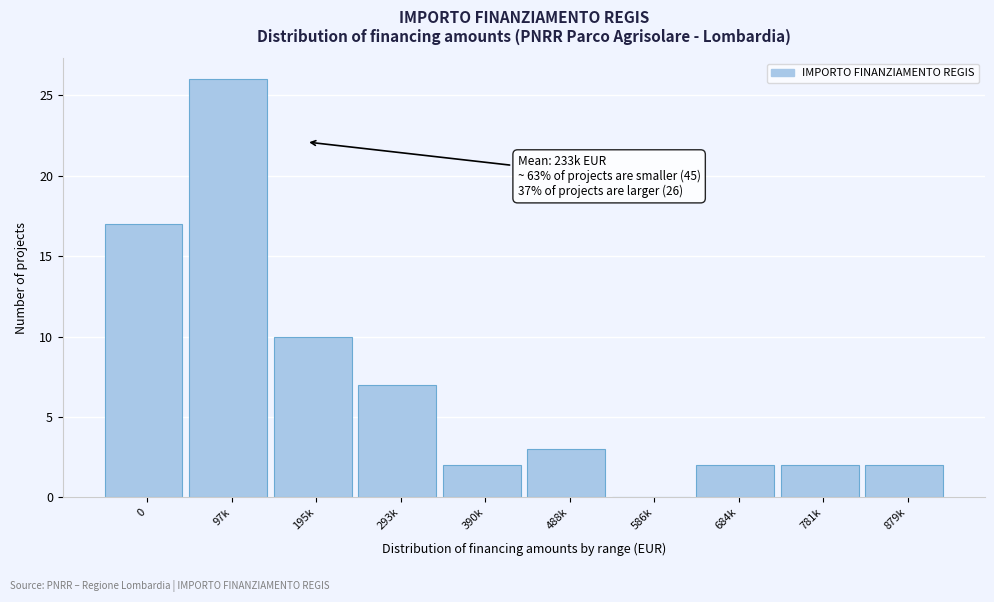

Reading left to right, extract all data points from this chart.

0=17	97k=26	195k=10	293k=7	390k=2	488k=3	586k=0	684k=2	781k=2	879k=2